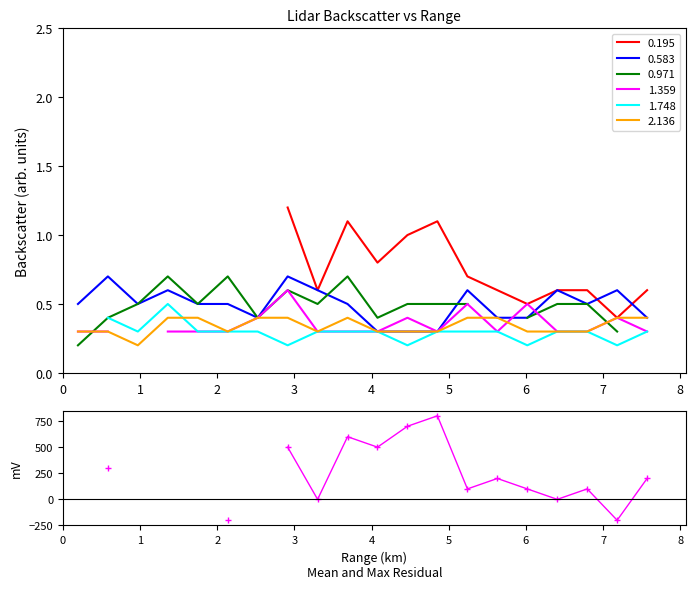

How many data points are less than 99?

4